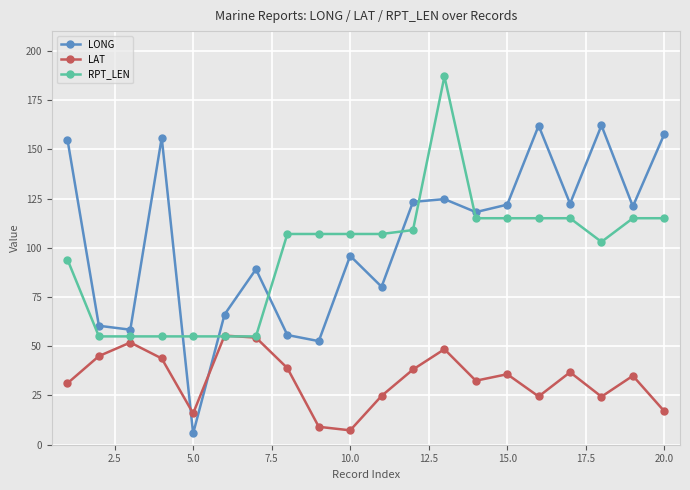

How many interior local valleys does the LONG series have?

7